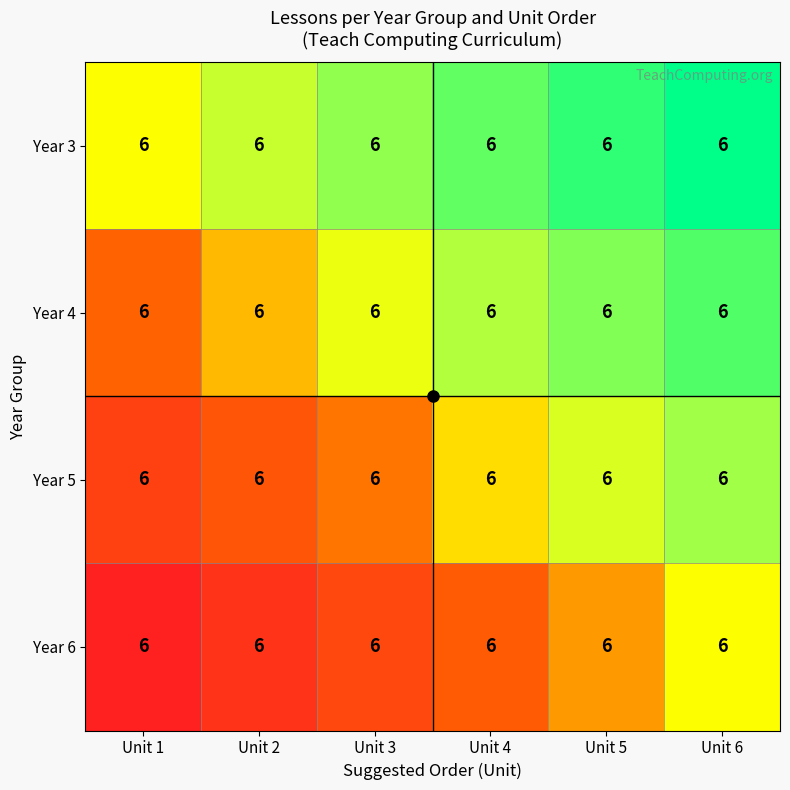

Which has a higher value, Unit 1 or Unit 6?

Unit 6